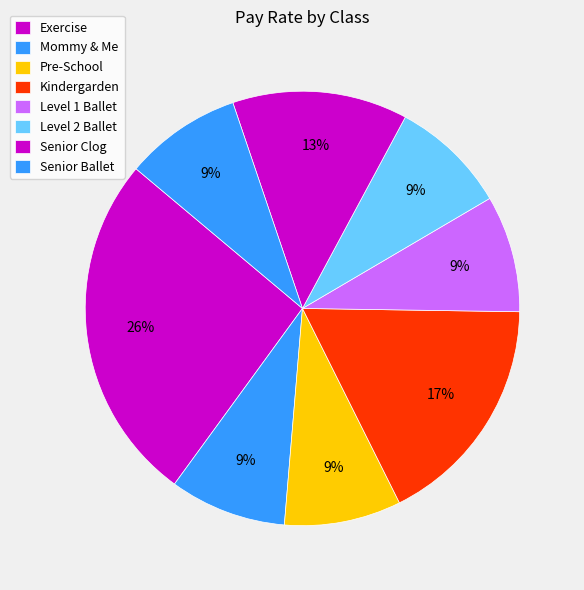

How many slices are in this pie chart?

8